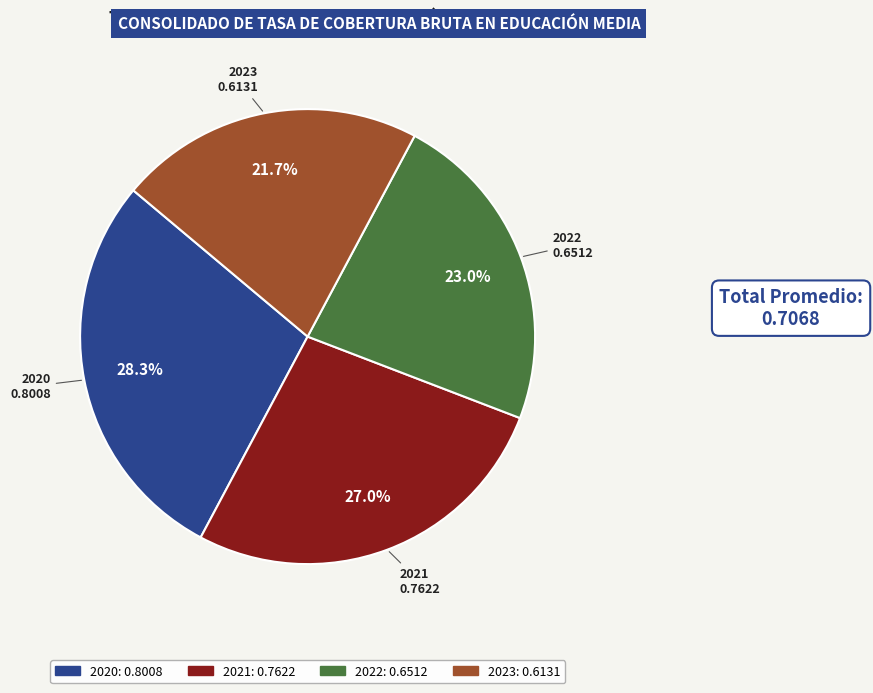

Is it true that 2023 is 12% of the pie?

False